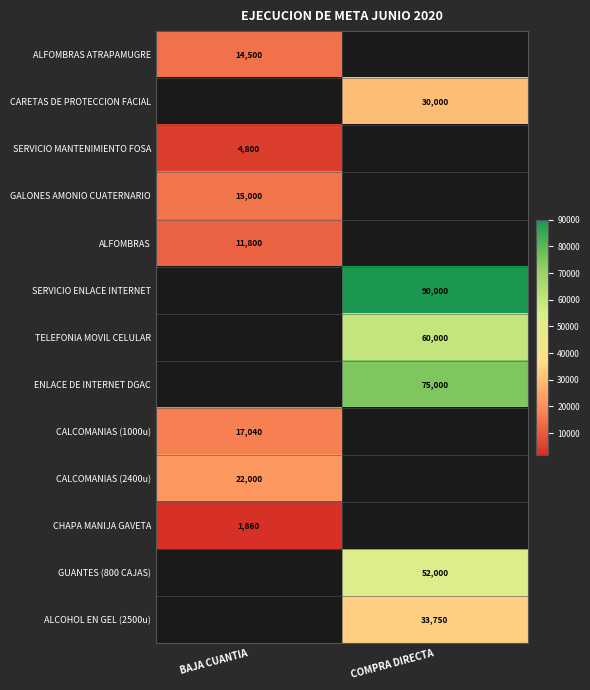

Is it true that SERVICIO ENLACE INTERNET equals 90000 at COMPRA DIRECTA?

True